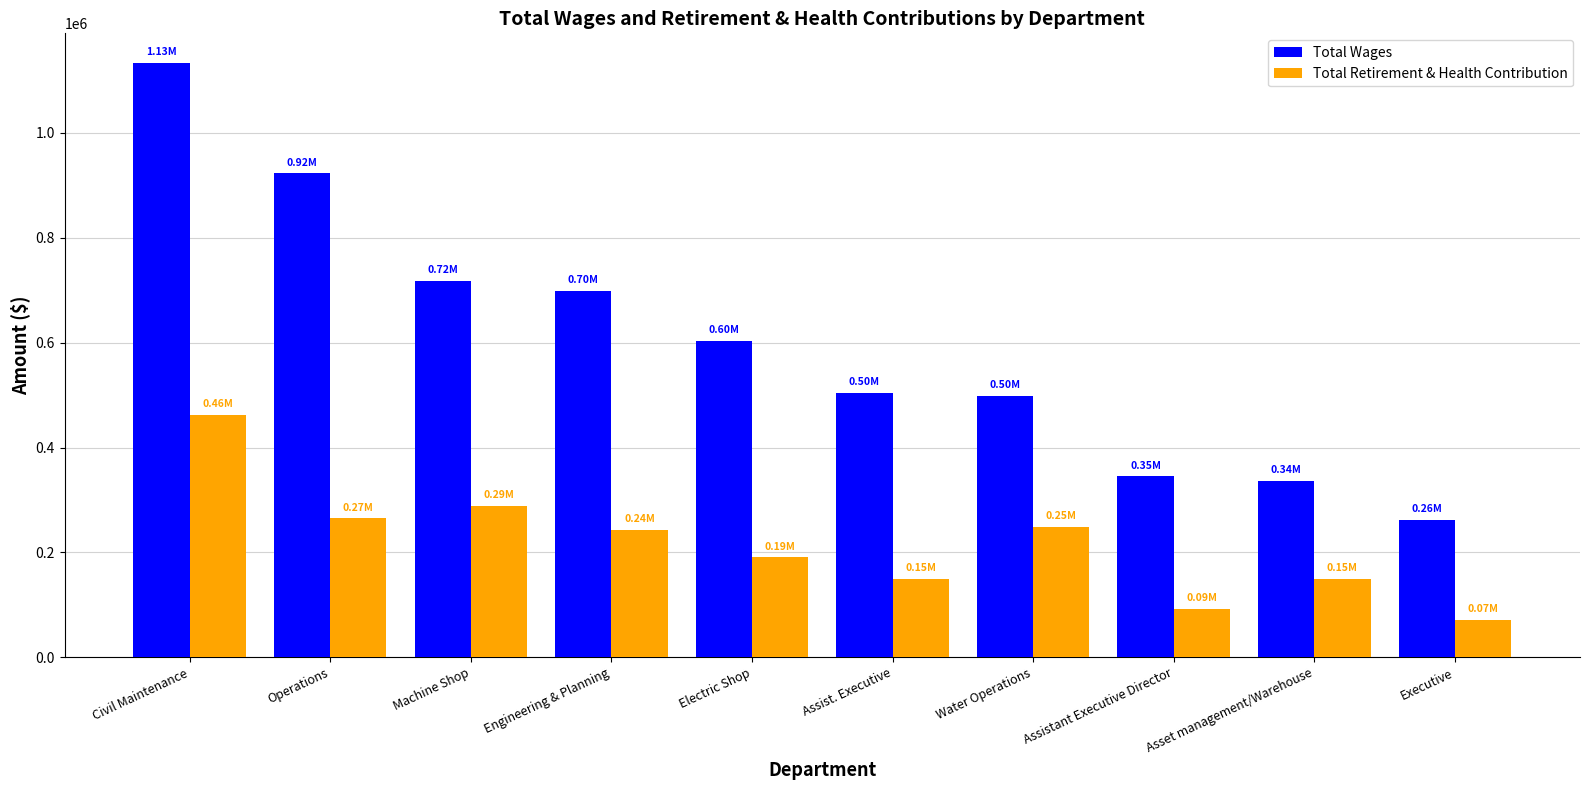

Rank the series by their maximum value, from highest to lowest.

Total Wages, Total Retirement & Health Contribution